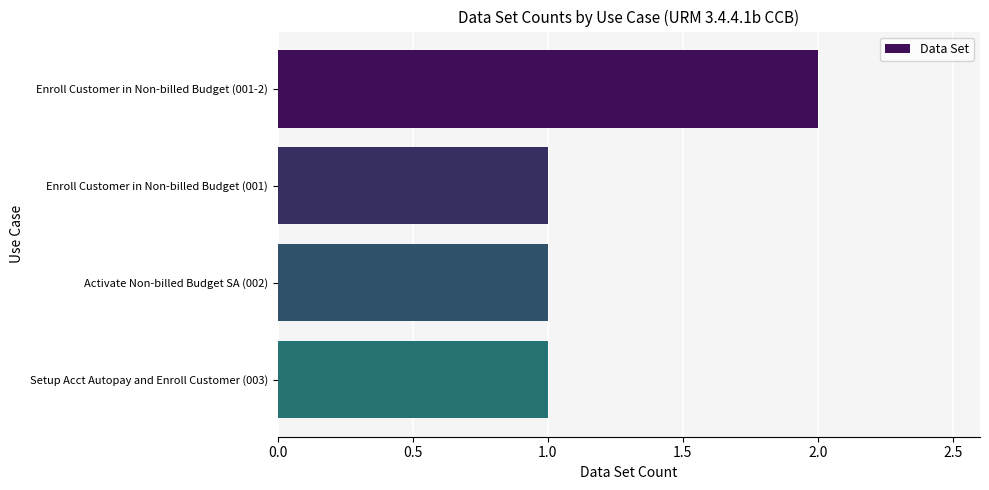

Is it true that the value at Enroll Customer in Non-billed Budget (001-2) is 2?

True